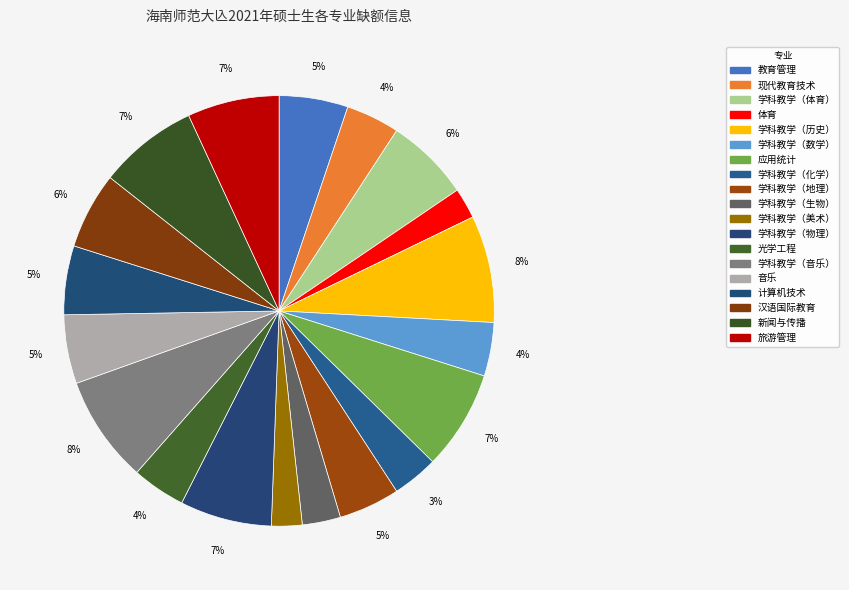

What is the change in value from 应用统计 to 学科教学（音乐）?

+1